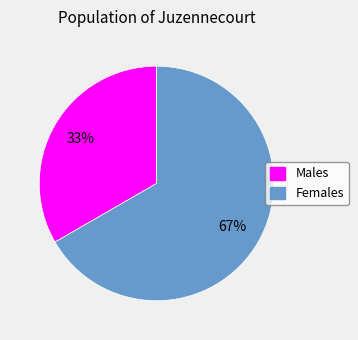

How many slices are in this pie chart?

2